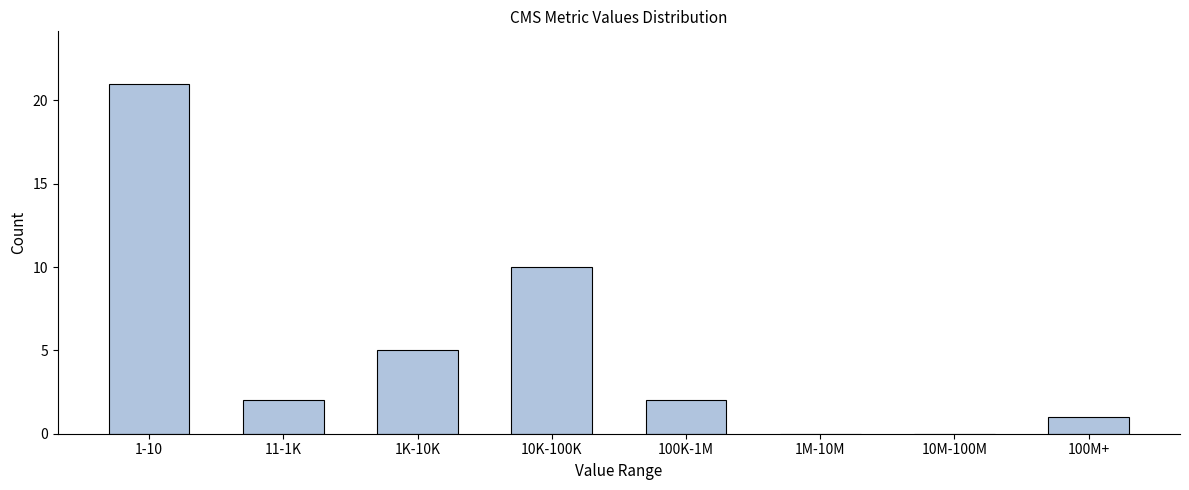

Reading left to right, transcribe all the data shown in this chart.

1-10=21	11-1K=2	1K-10K=5	10K-100K=10	100K-1M=2	1M-10M=0	10M-100M=0	100M+=1